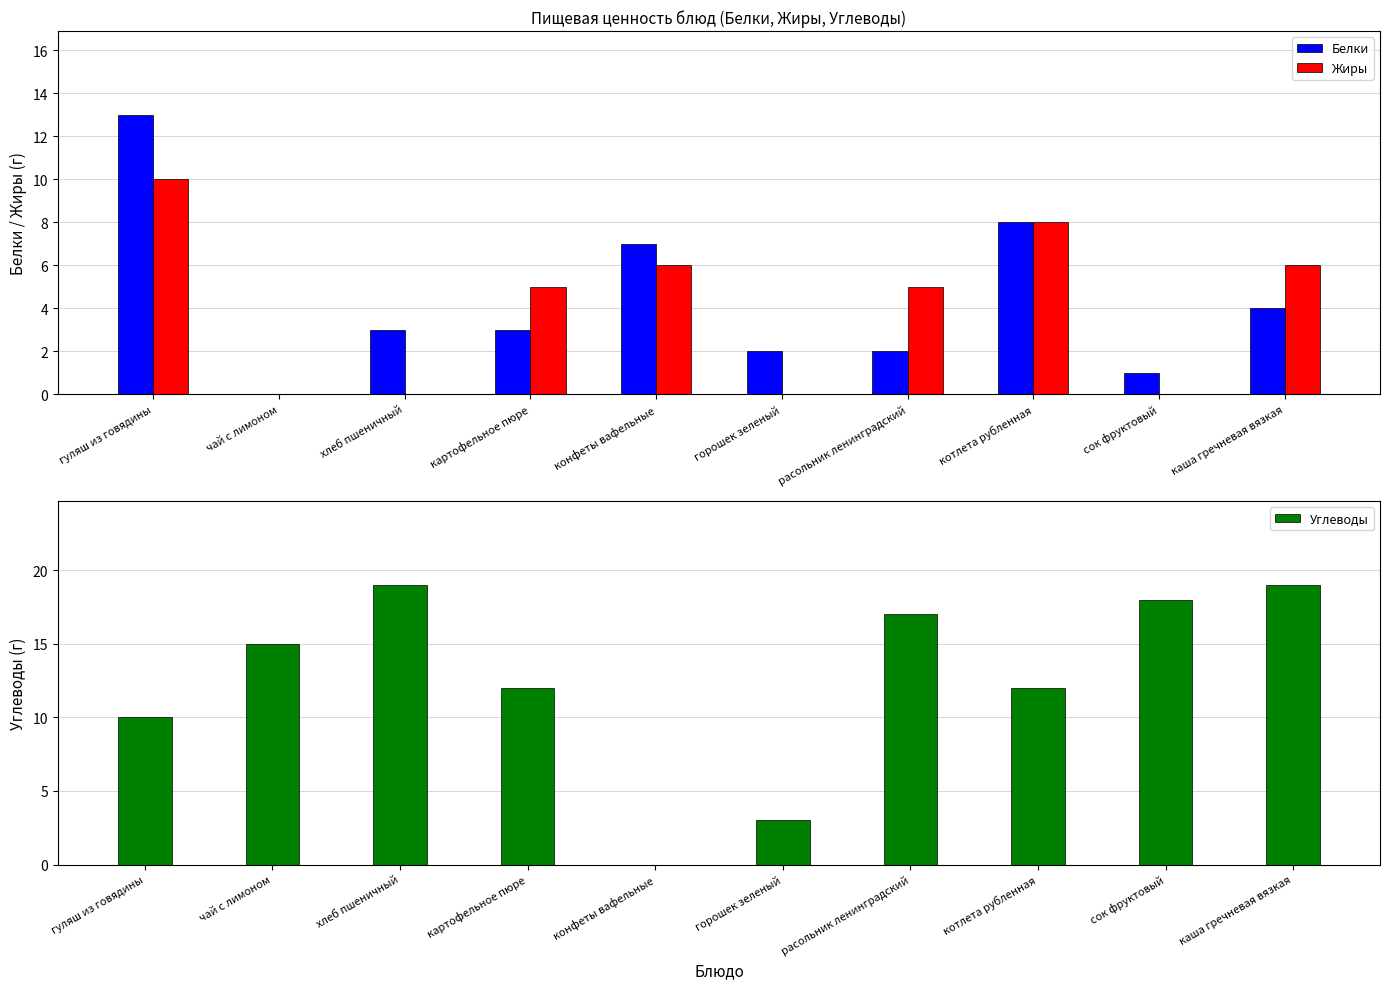

True or false: Углеводы has a value of 15 at чай с лимоном.

True